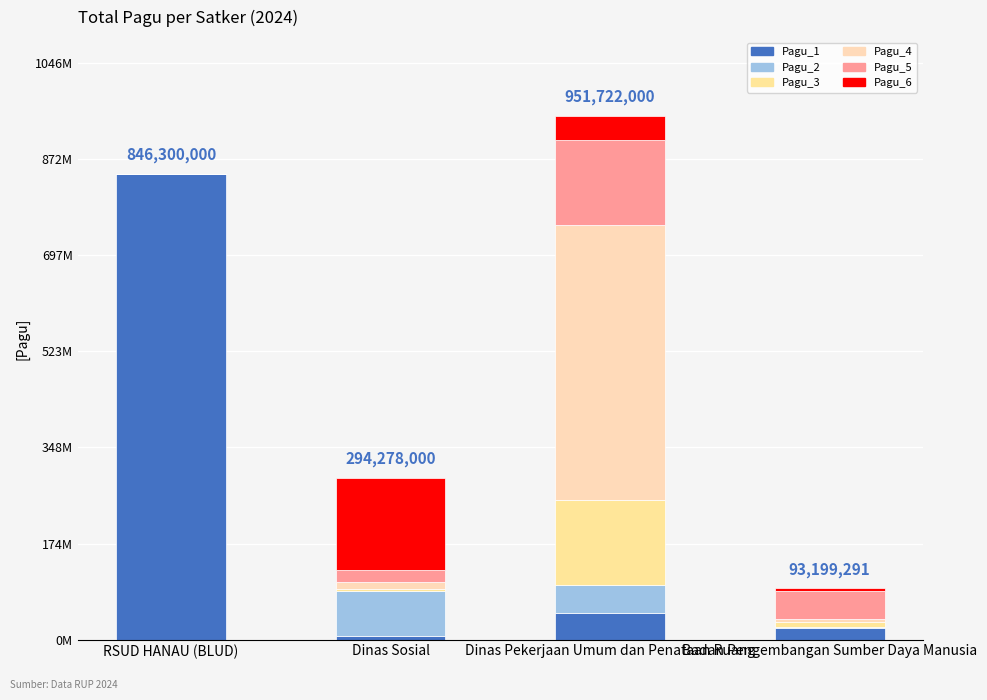

Are the bars horizontal?

No